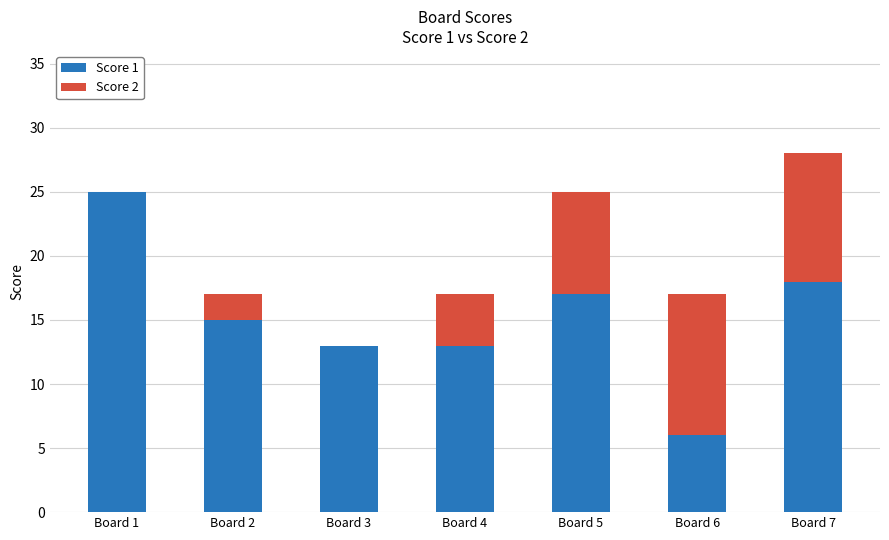

Is it true that Score 1 equals 25 at Board 1?

True